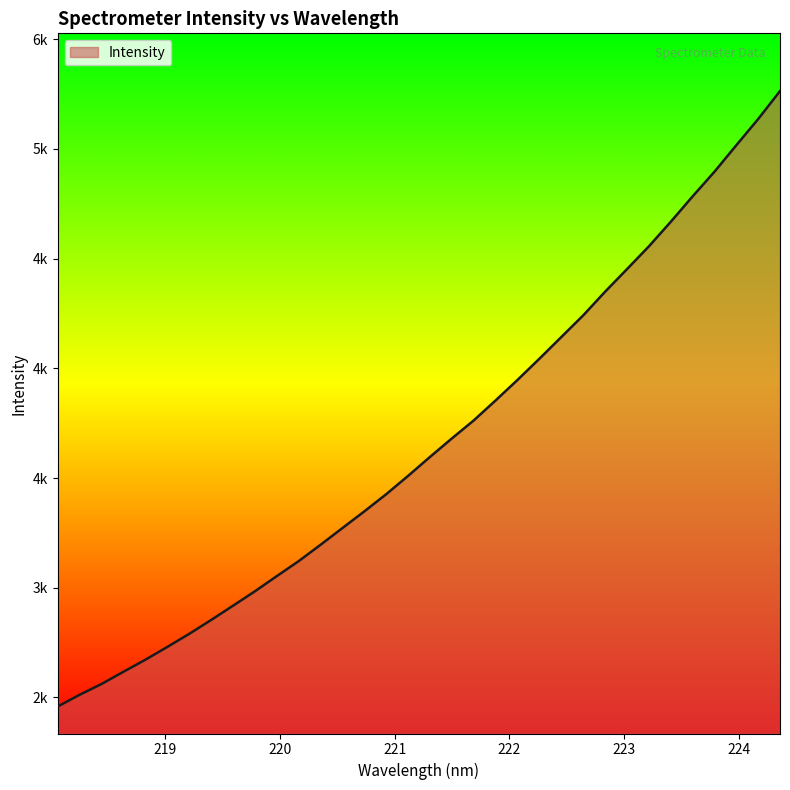

What is the label of the 5th point from the left?

218.8244